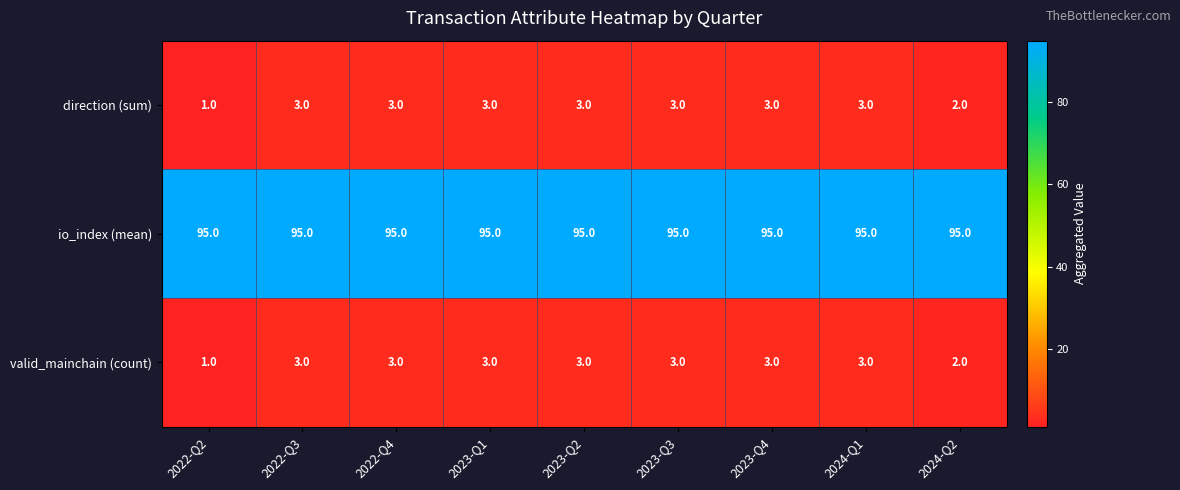

What is the difference between the highest and lowest values at 2024-Q2?

93